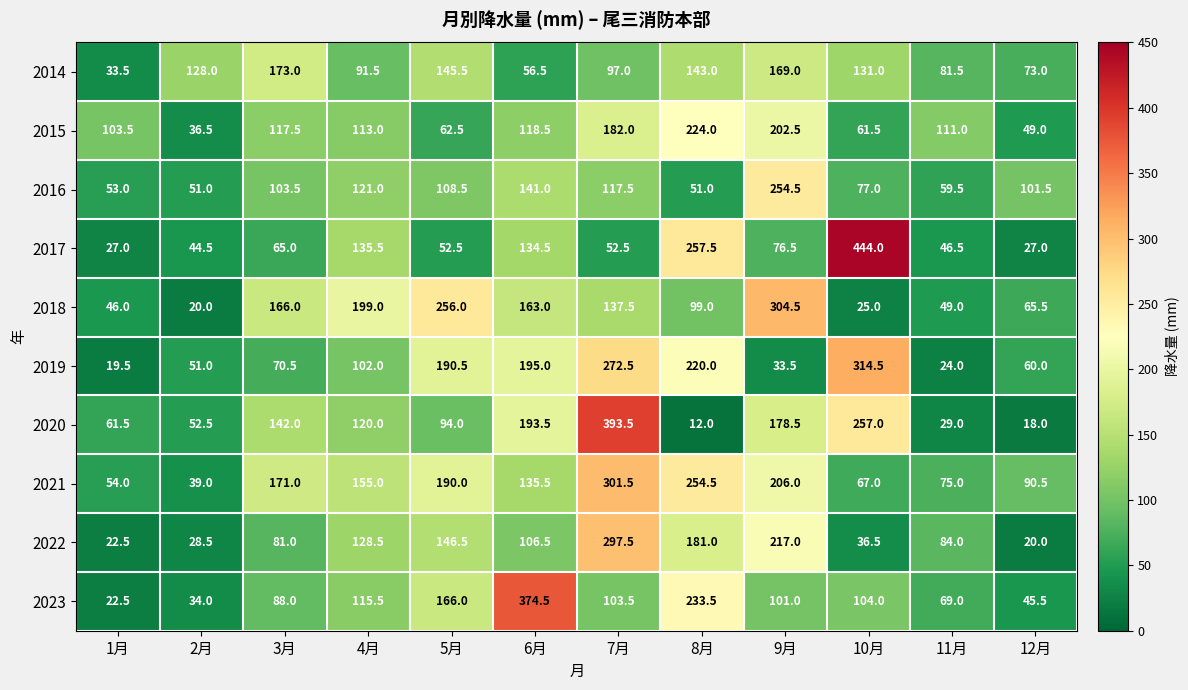

Which series has the largest total across all categories?

2021